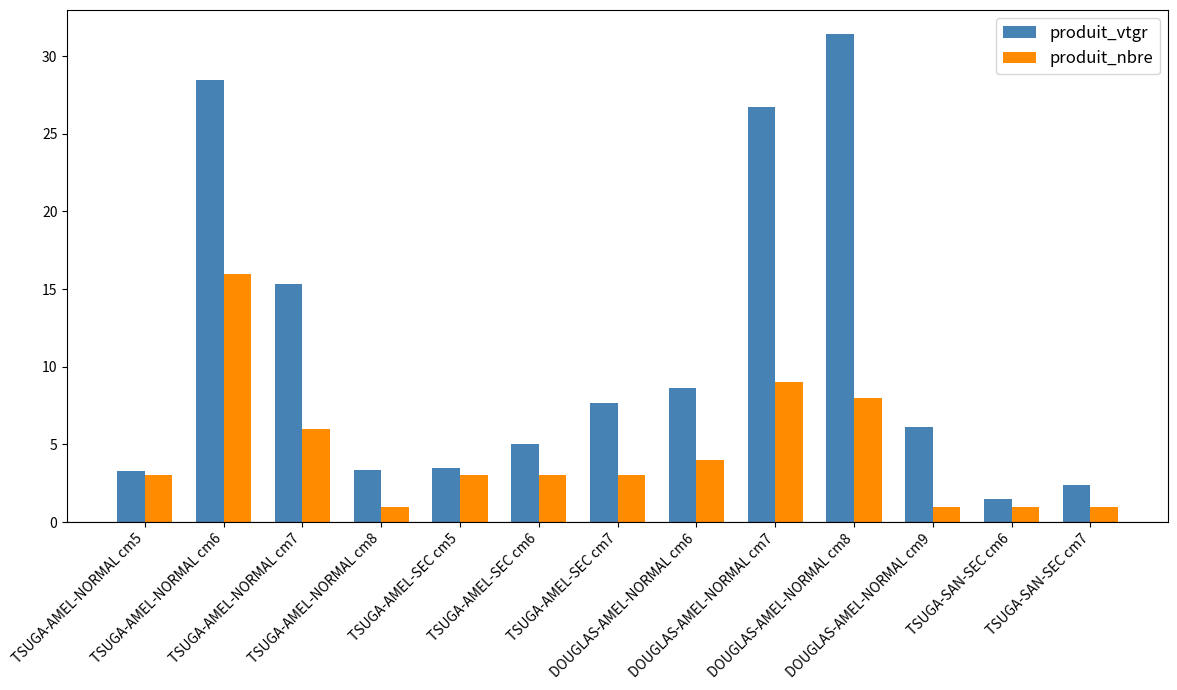

Rank the series by their average value, from highest to lowest.

produit_vtgr, produit_nbre